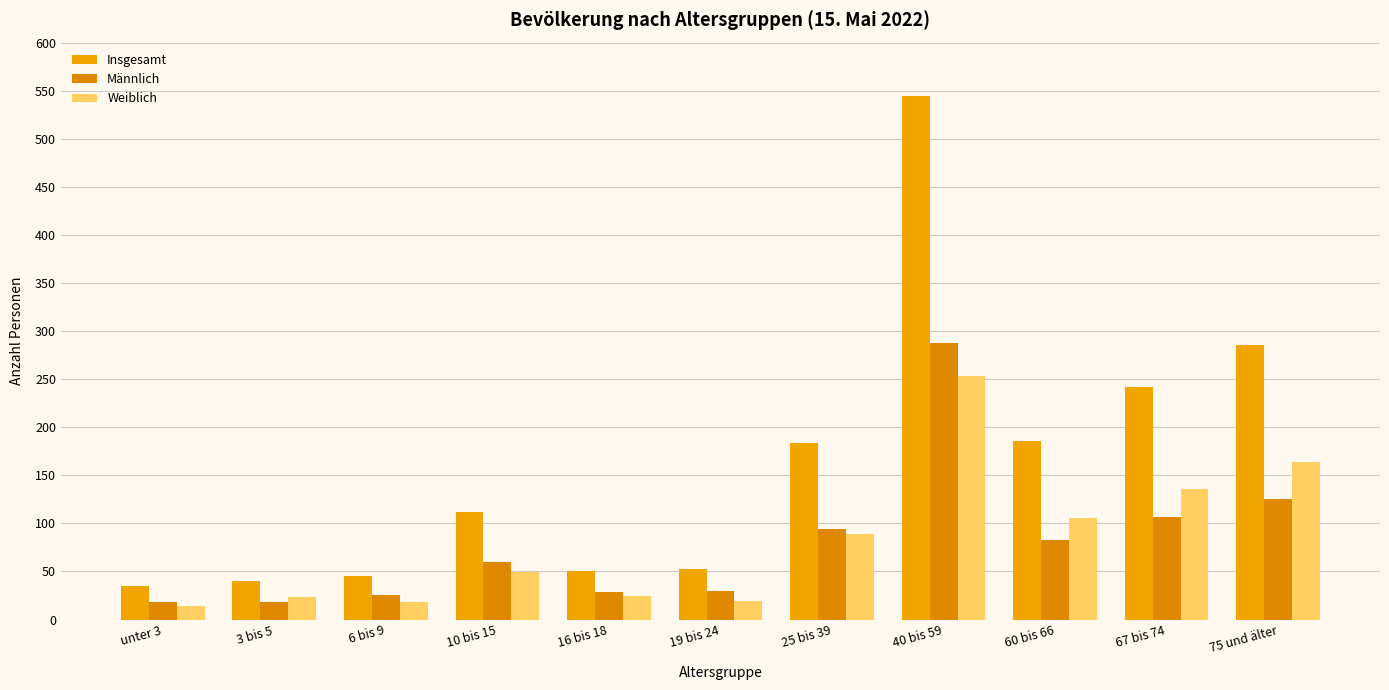

What is the greatest value displayed?

544